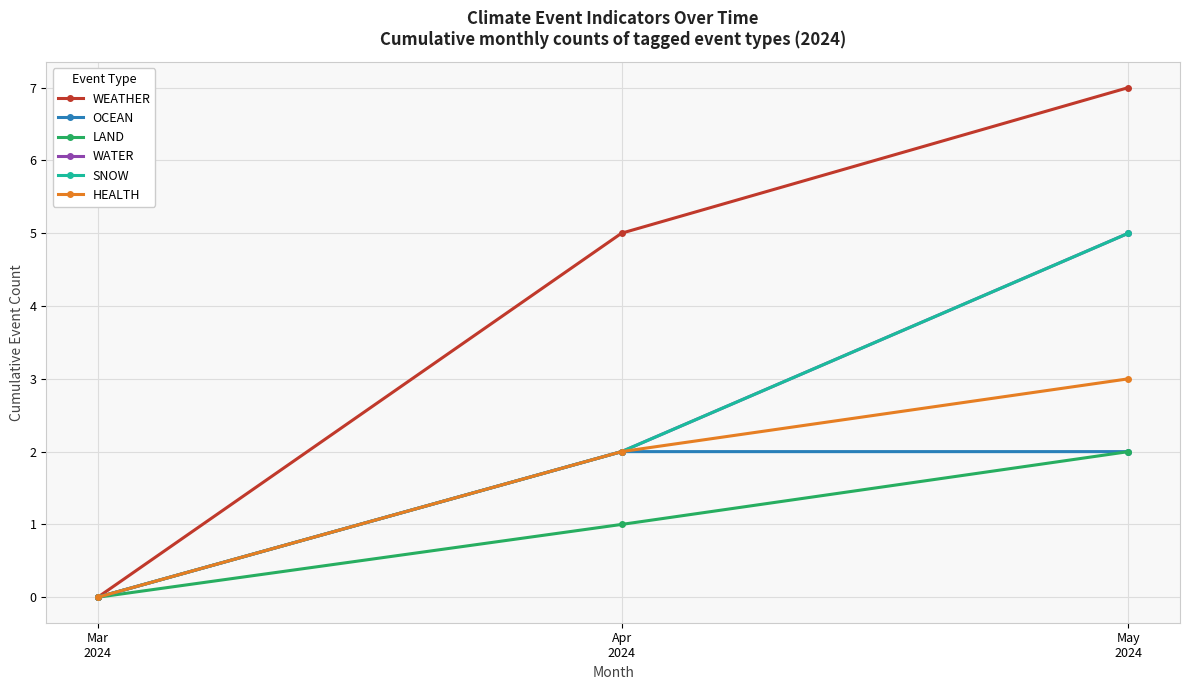

Is it true that WEATHER equals 5 at Apr
2024?

True